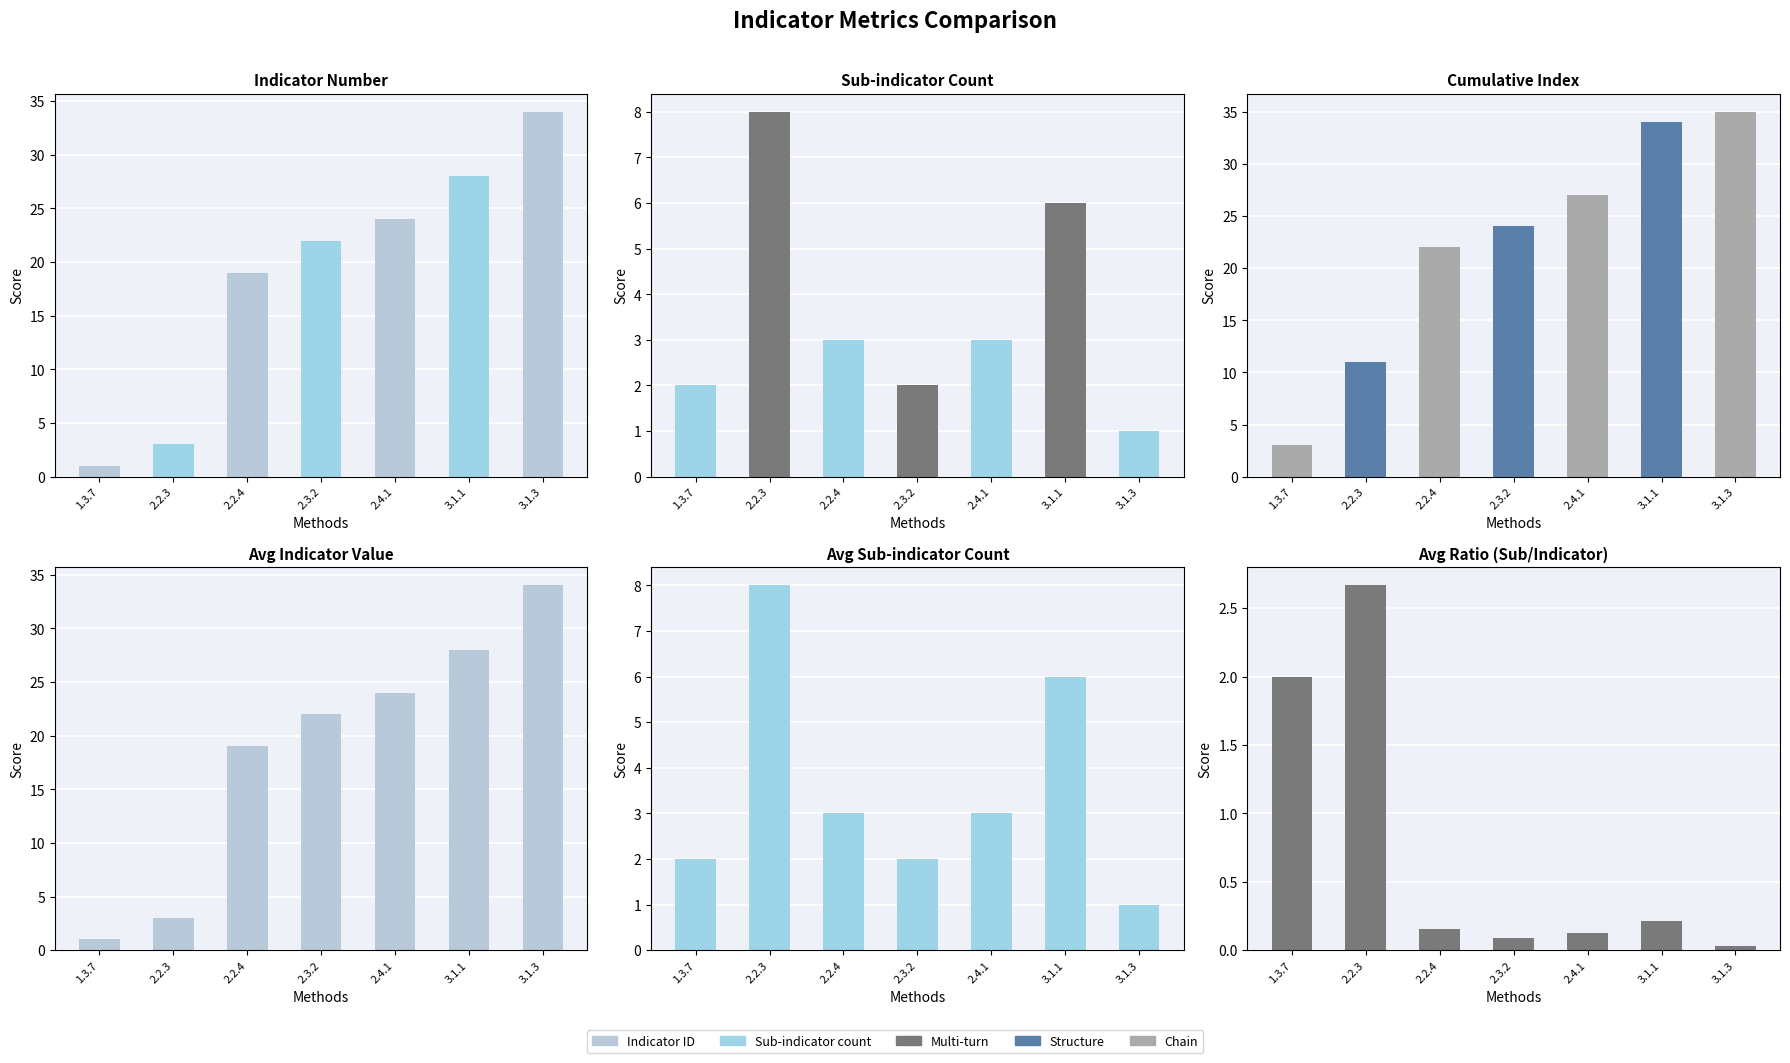

At which label is Indicator ID closest to 17?

2.2.4